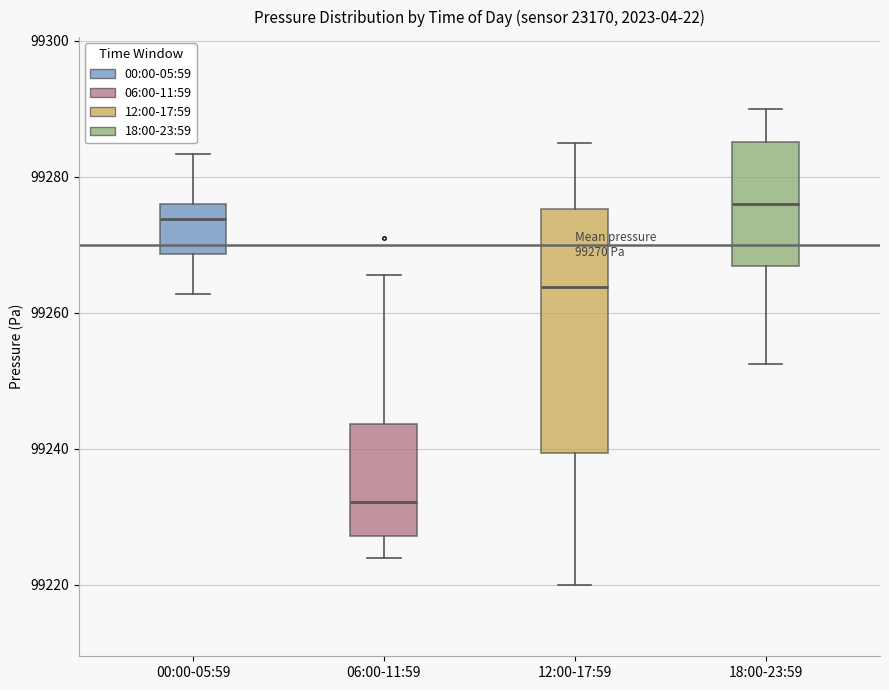

Which box is the tallest, from its lower edge to its upper edge?

12:00-17:59